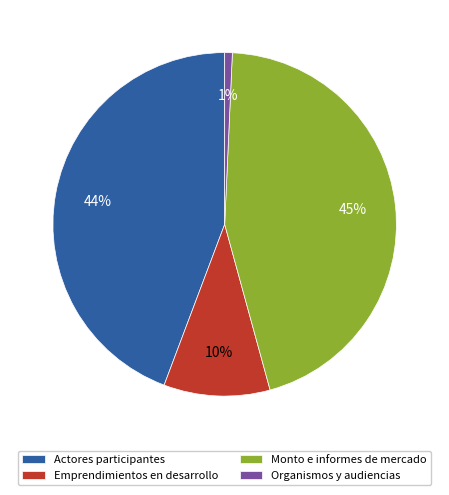

Is there any slice that represents more than half of the pie?

No